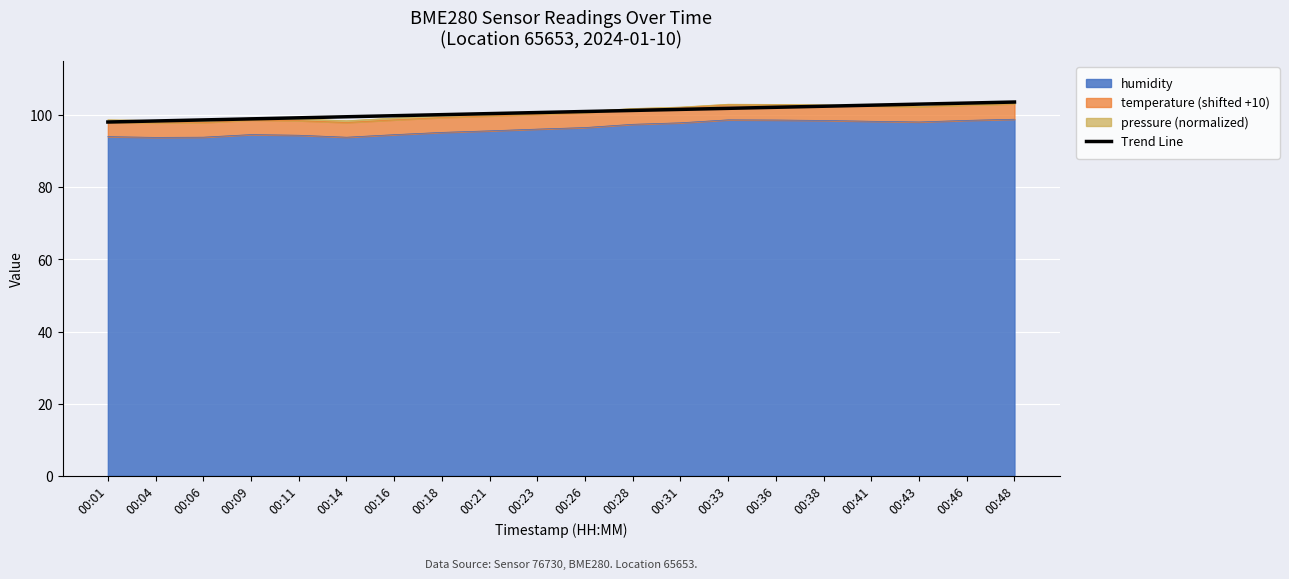

Where does the data first go above 101?

00:26